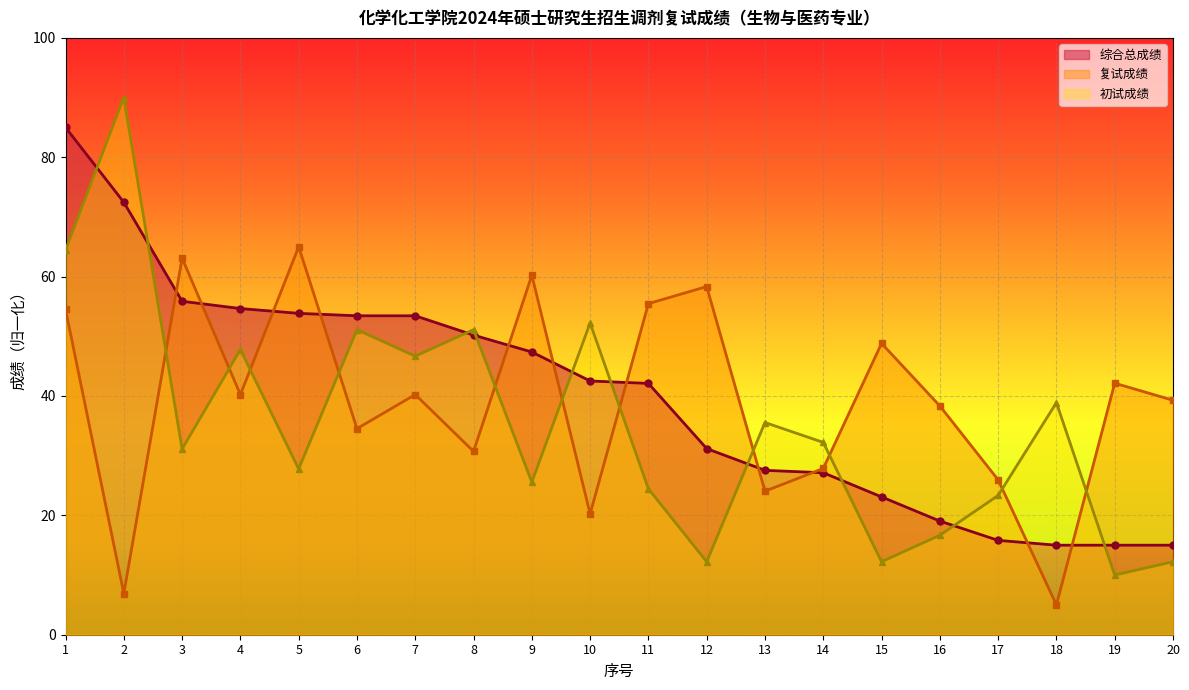

What is the difference between the 综合总成绩 values at 4 and 6?

1.2